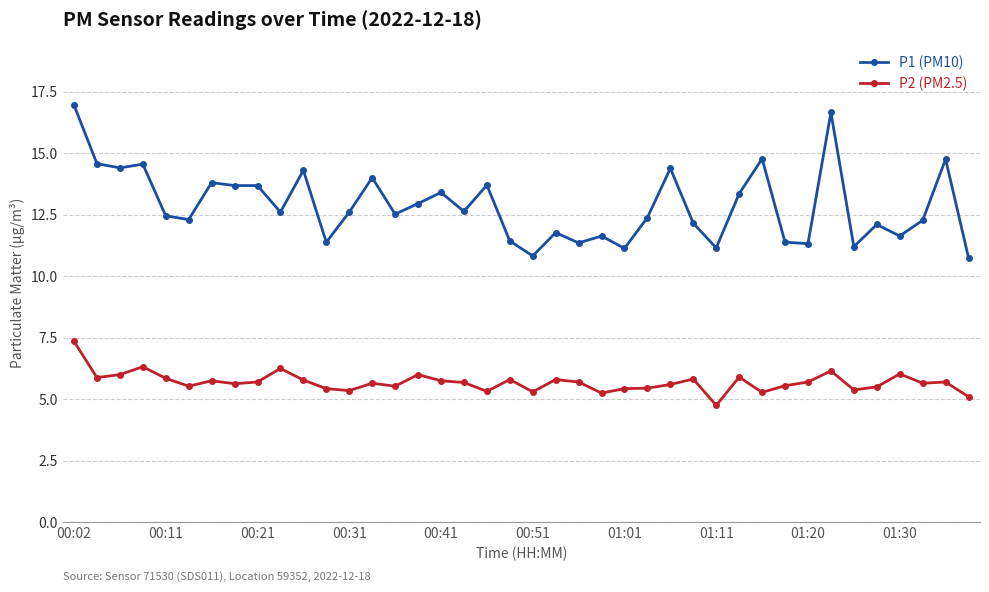

Which series has the largest range (max minus min)?

P1 (PM10)